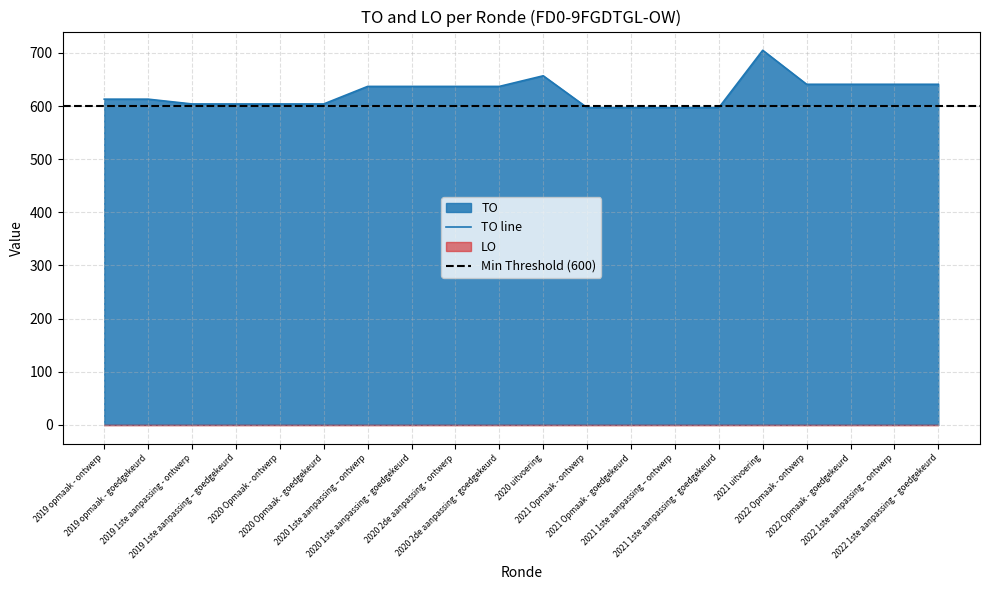

True or false: there are more than 2 points higher than both neighbors.

False